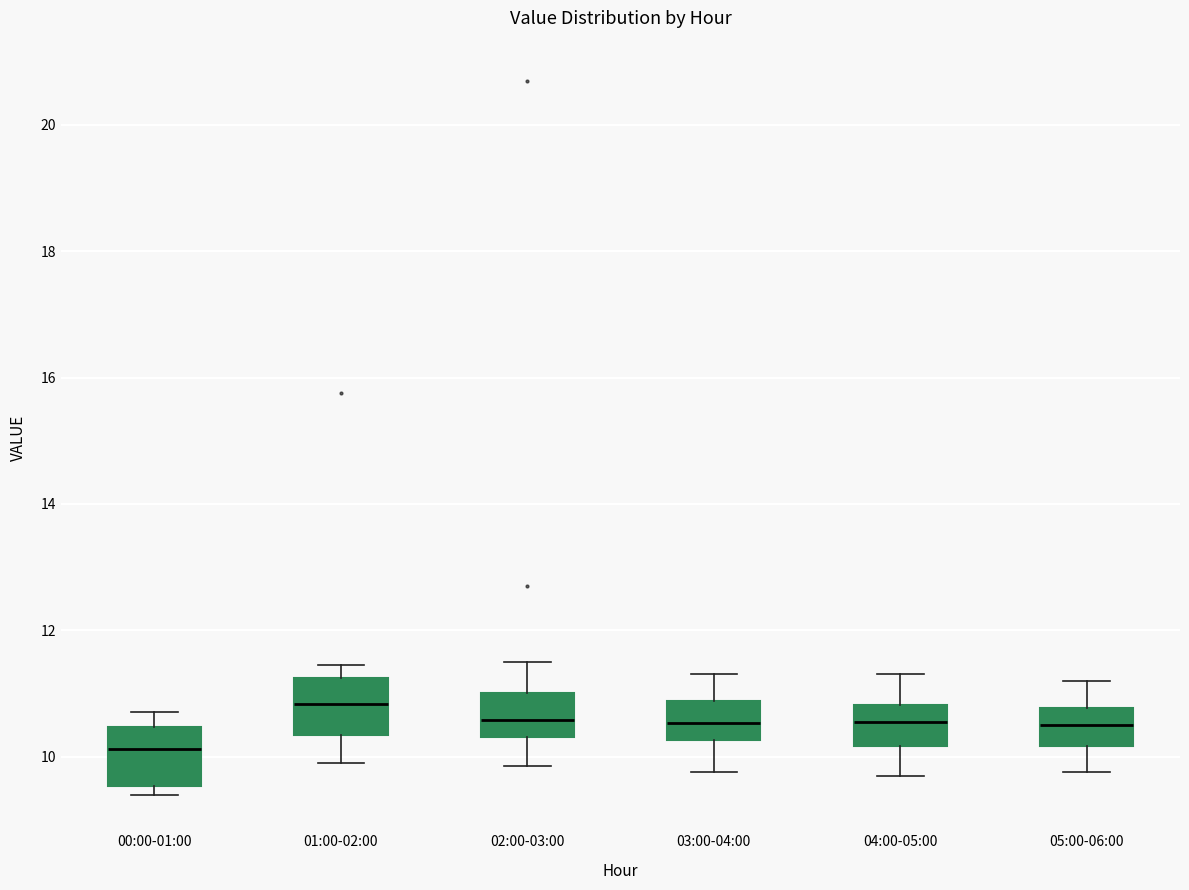

Reading left to right, transcribe this box plot: for each box, give where its median line is, the range the box spans, and where its two whiskers end, as read against the y-axis. The values are not printed on the chart, so give them approximately, as read against the axis.

00:00-01:00: median 10.2, box 9.6 to 10.4, whiskers 9.4 to 10.8
01:00-02:00: median 10.8, box 10.4 to 11.2, whiskers 10.0 to 11.4
02:00-03:00: median 10.6, box 10.4 to 11.0, whiskers 9.8 to 11.6
03:00-04:00: median 10.6, box 10.2 to 10.8, whiskers 9.8 to 11.4
04:00-05:00: median 10.6, box 10.2 to 10.8, whiskers 9.8 to 11.4
05:00-06:00: median 10.6, box 10.2 to 10.8, whiskers 9.8 to 11.2